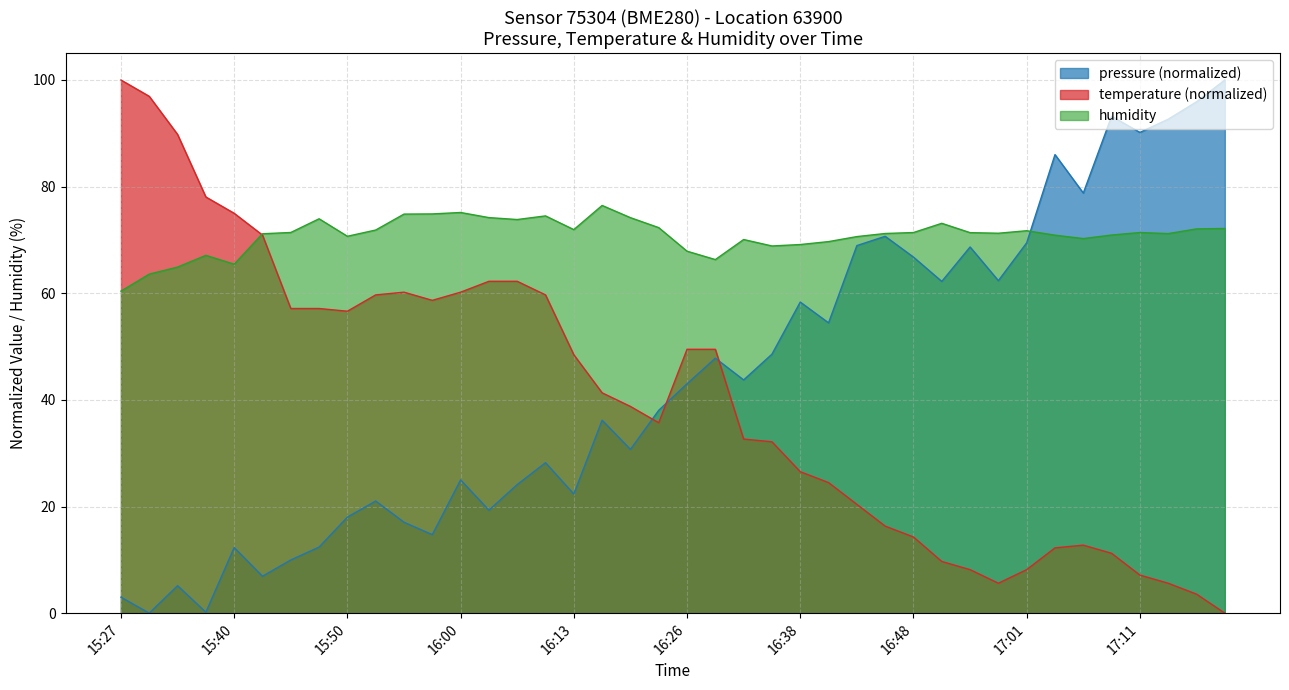

What is the total value across all series at 17:18?

172.2